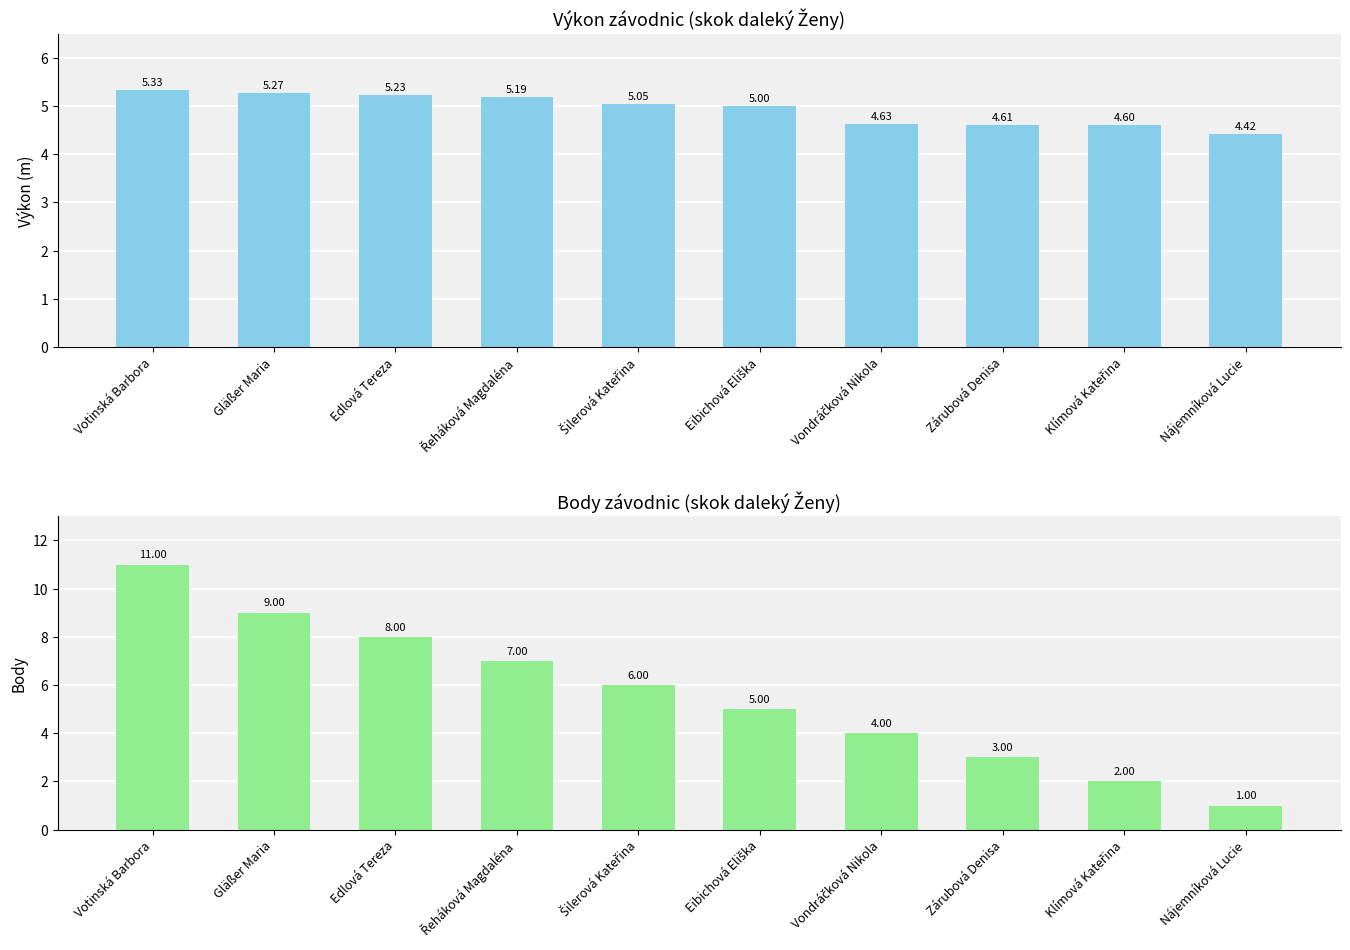

What is the minimum value shown in the chart?

1.0